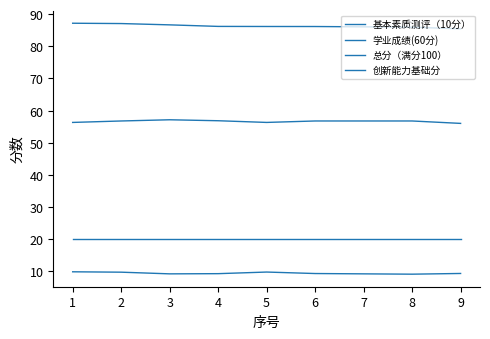

Is this an area chart (filled region under the line)?

No